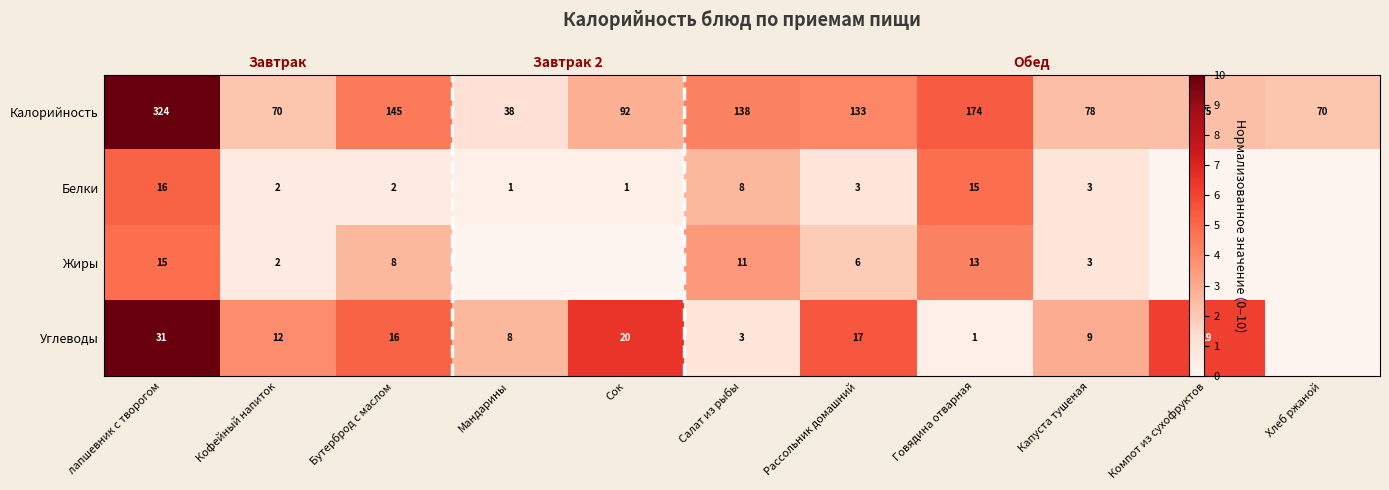

Rank the categories by Белки value from lowest to highest.

Компот из сухофруктов, Хлеб ржаной, Мандарины, Сок, Кофейный напиток, Бутерброд с маслом, Рассольник домашний, Капуста тушеная, Салат из рыбы, Говядина отварная, лапшевник с творогом